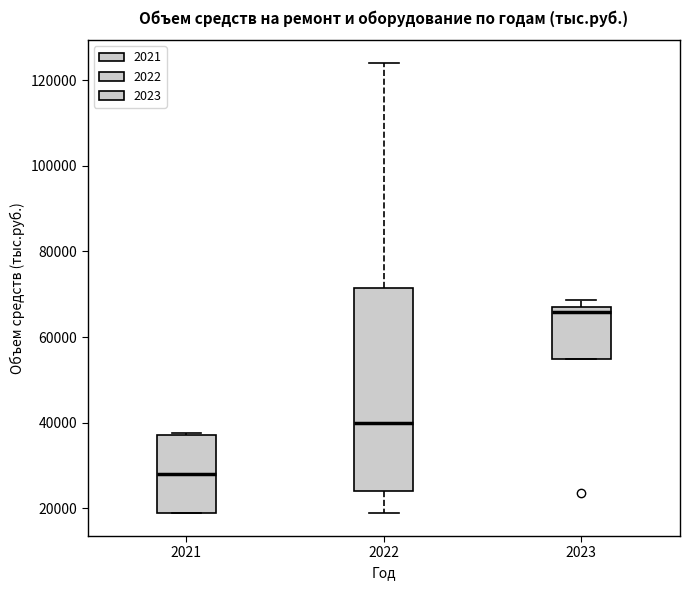

Which box has the highest median line?

2023